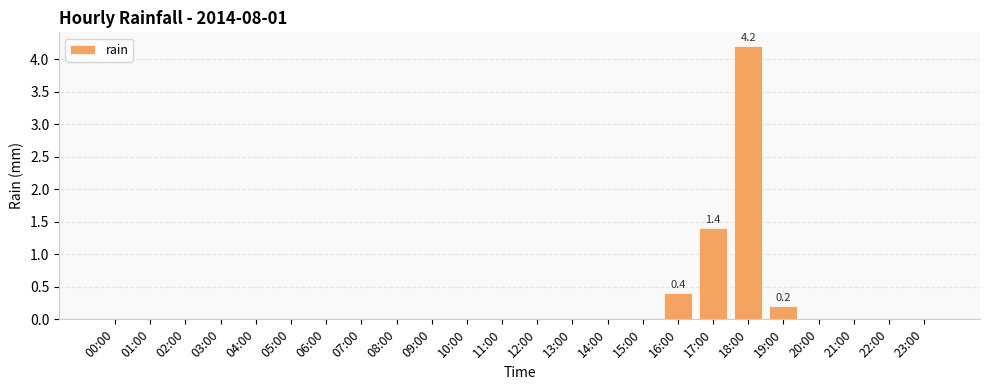

Is it true that the value at 12:00 is 0.0?

True